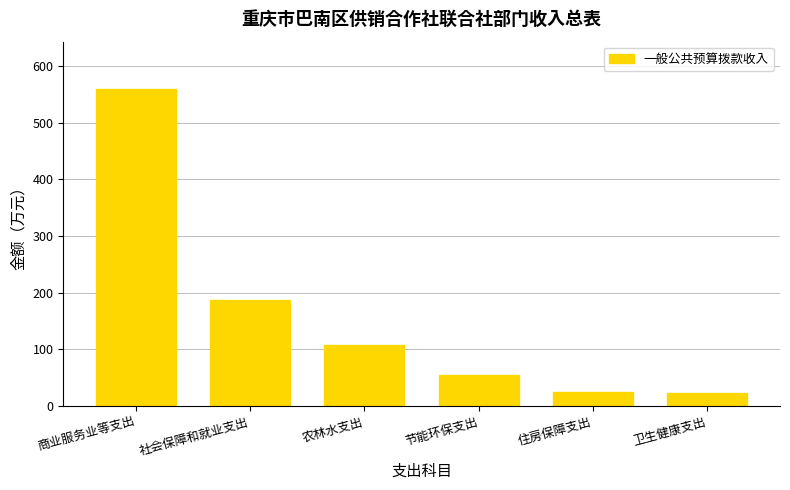

What is the minimum value shown in the chart?

23.3